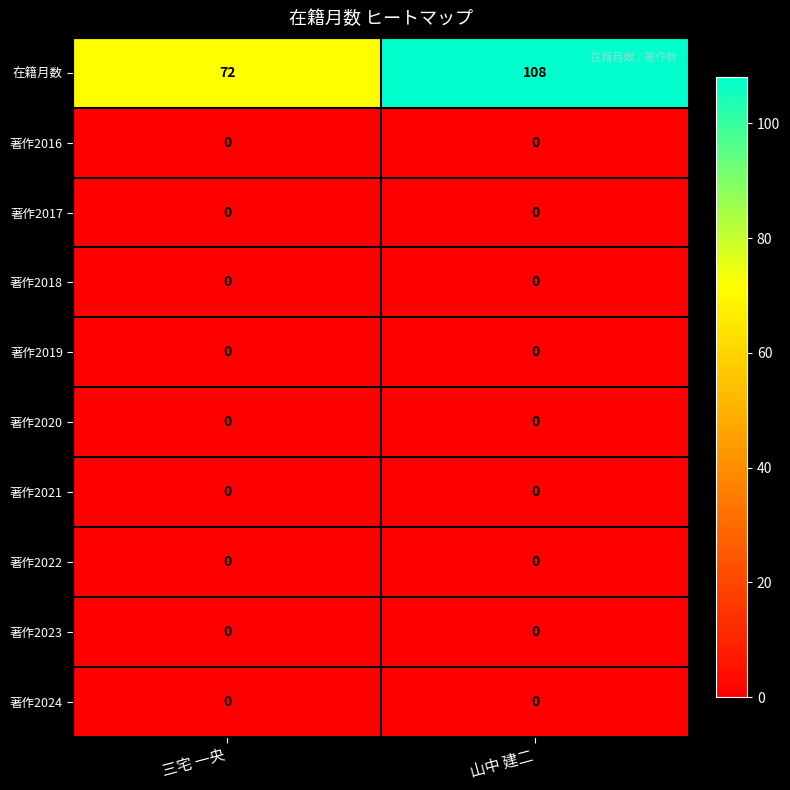

Reading left to right, what are all the values shown in this chart?

在籍月数: 72	108
著作2016: 0	0
著作2017: 0	0
著作2018: 0	0
著作2019: 0	0
著作2020: 0	0
著作2021: 0	0
著作2022: 0	0
著作2023: 0	0
著作2024: 0	0